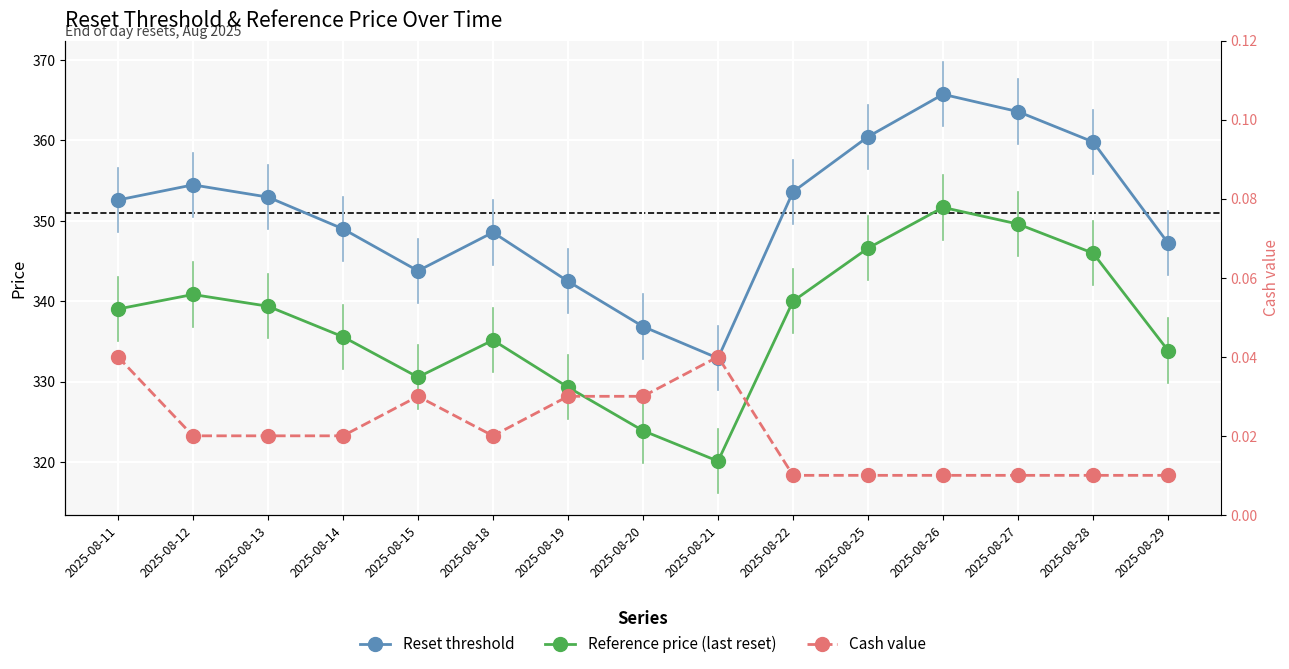

List the series in order of their peak value, highest first.

Reset threshold, Reference price (last reset), Cash value